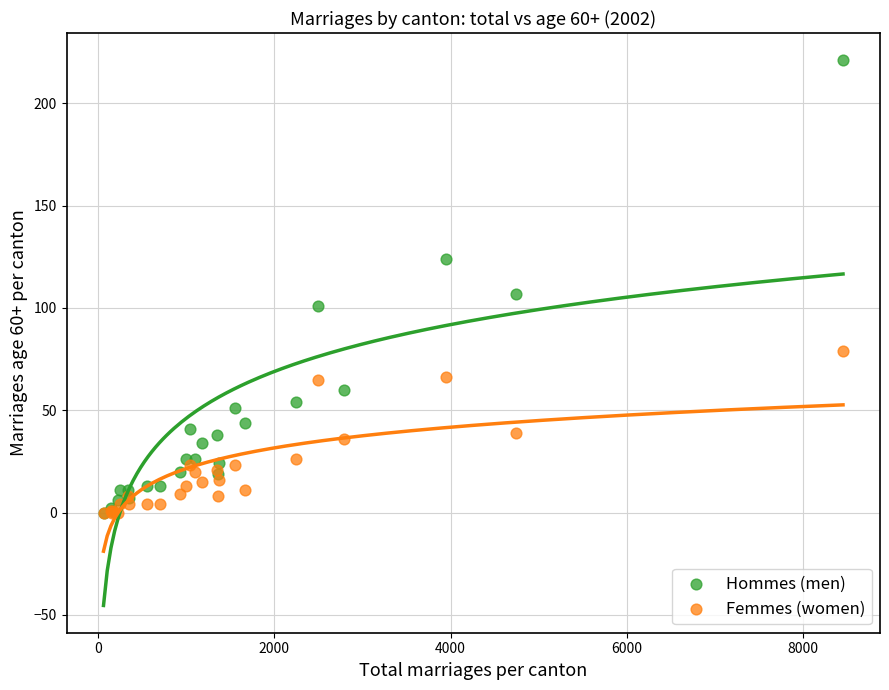

Which series has the widest spread of Y values?

Hommes (men)